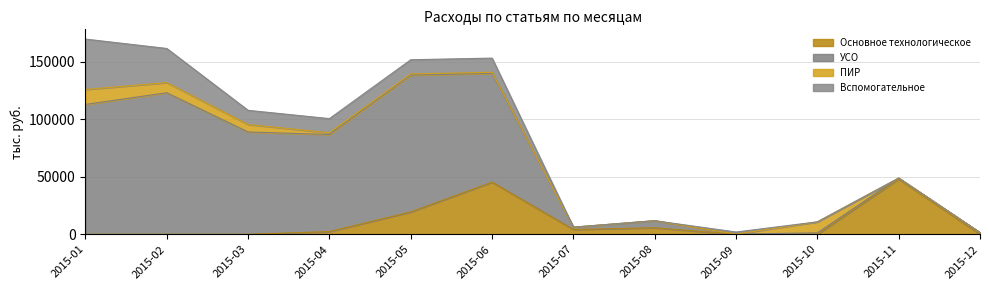

Does the chart display data point markers on the line(s)?

No